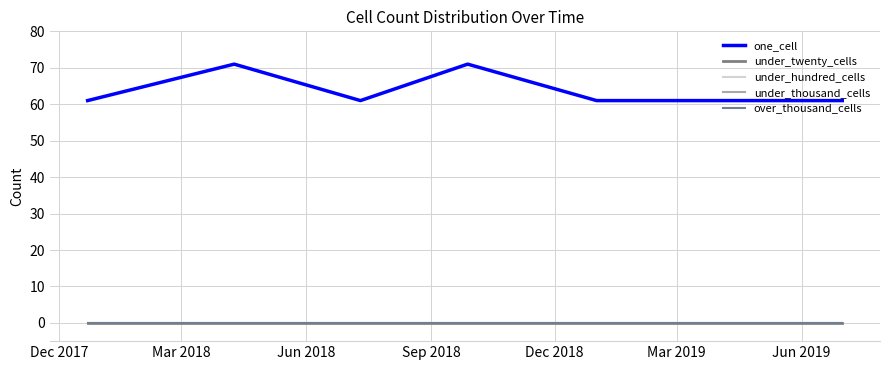

Does the chart have visible grid lines?

Yes